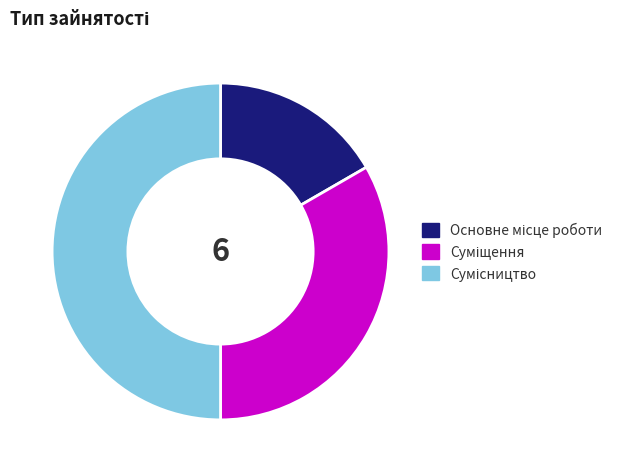

Approximately how many times larger is the value at Основне місце роботи compared to Суміщення?

0.5